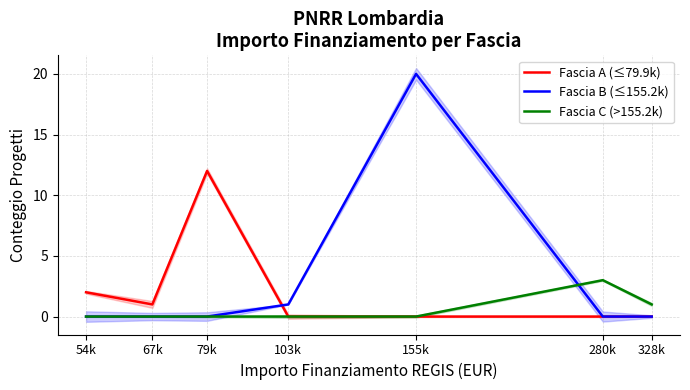

After their last crossing, which series has the higher values: Fascia A (≤79.9k) or Fascia B (≤155.2k)?

Fascia B (≤155.2k)